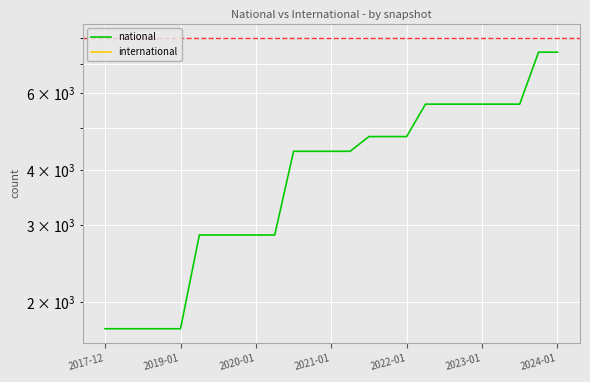

Which has a higher value, 2023-01 or 2017-12?

2023-01